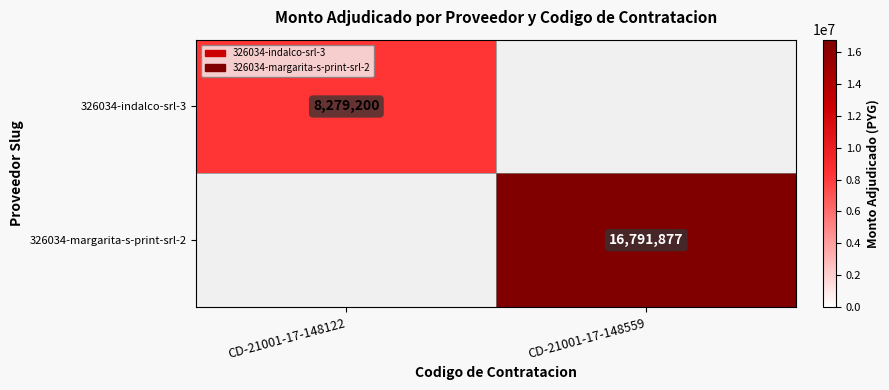

Is it true that 326034-indalco-srl-3 equals 11055822 at CD-21001-17-148122?

False